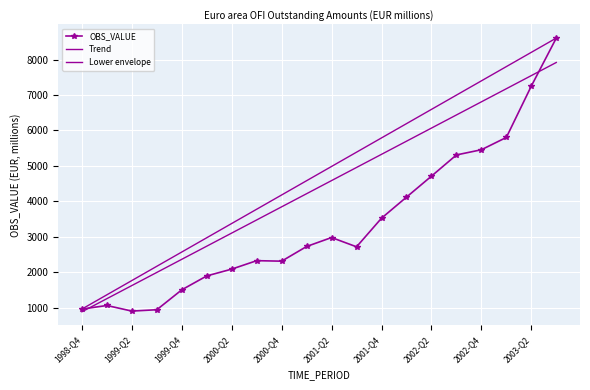

What is the difference between the maximum and second lowest values in the Trend series?

7240.9